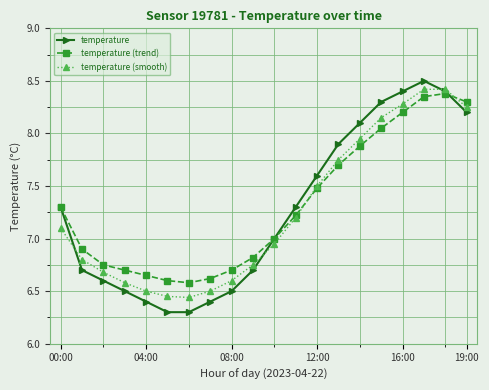

What is the value of the temperature (trend) point at the 14th from the left?

7.7